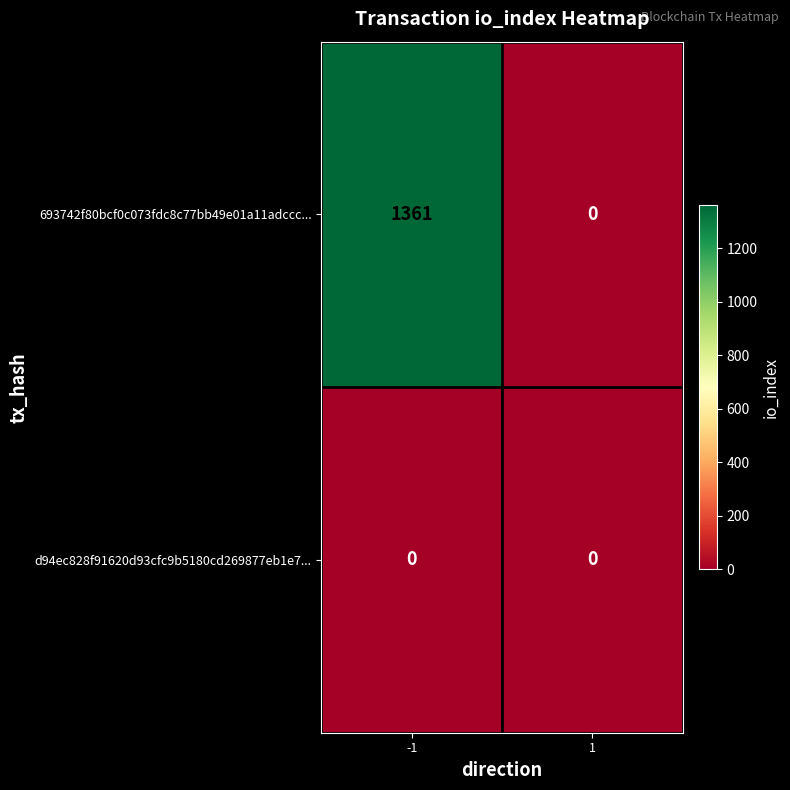

Which series changed the most between -1 and 1?

693742f80bcf0c073fdc8c77bb49e01a11adccc...